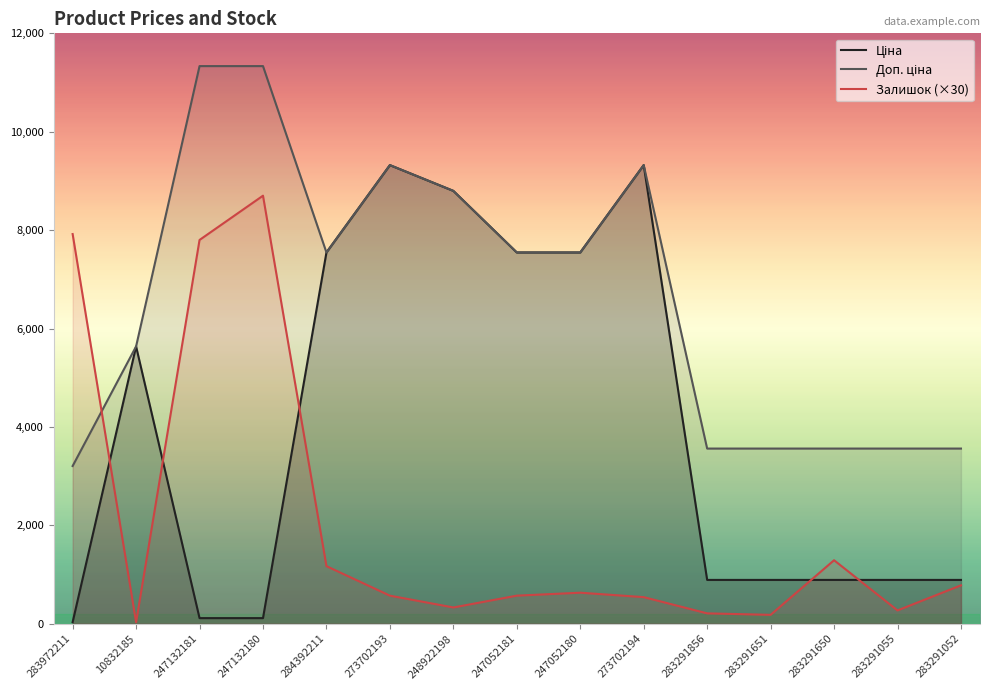

What is the difference between the Залишок (×30) values at 273702193 and 273702194?

30.0